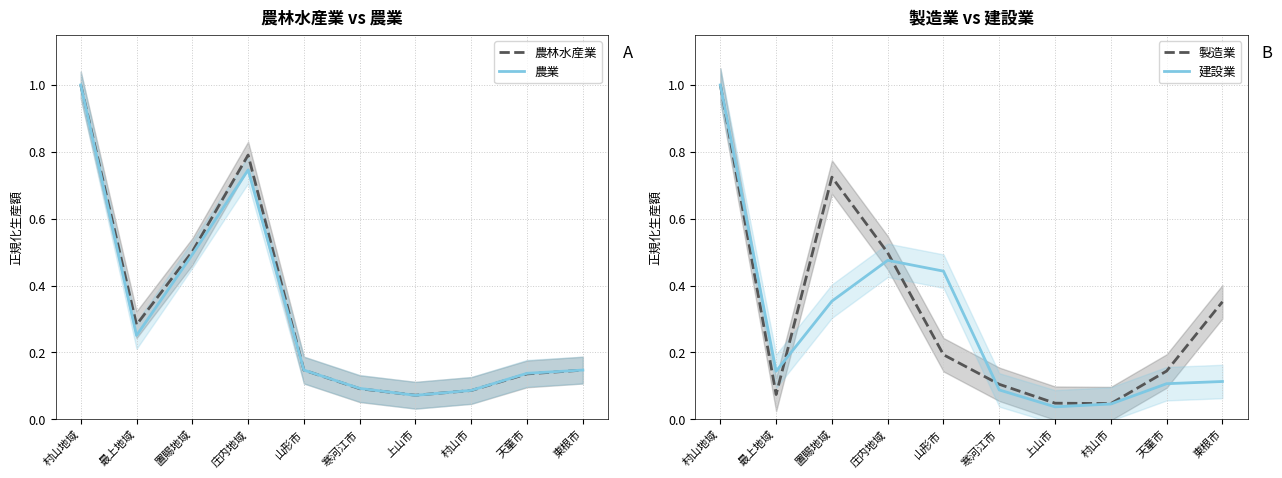

Which series has the largest total across all categories?

農林水産業